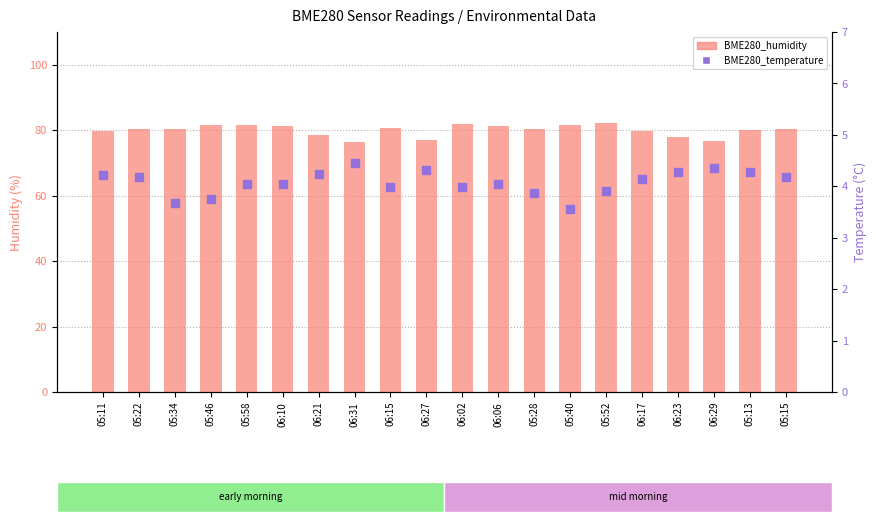

Which series contains the lowest Y value?

BME280_temperature